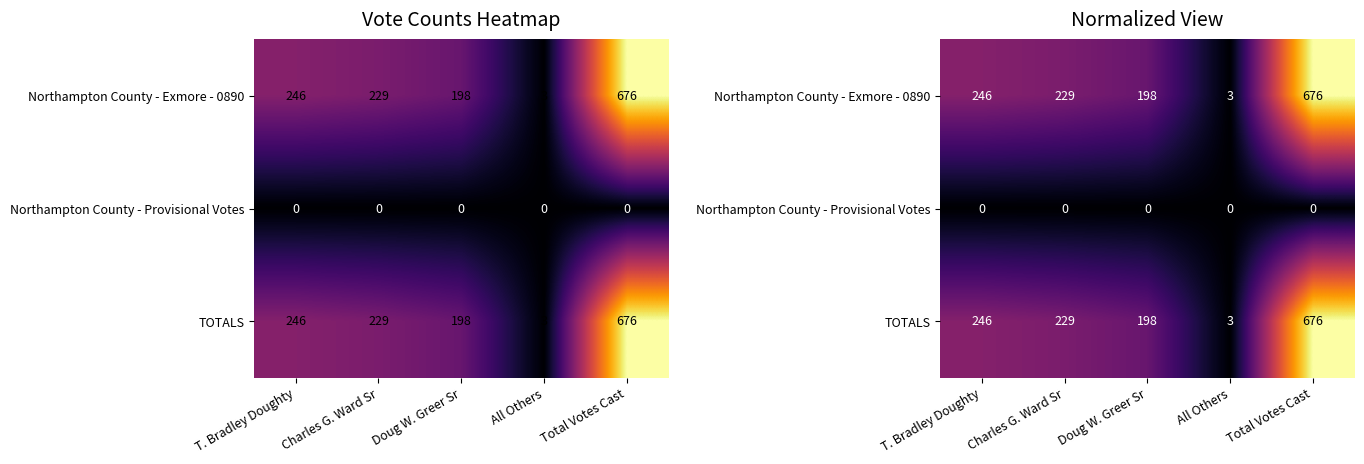

At which category does the chart reach its minimum across all series?

T. Bradley Doughty